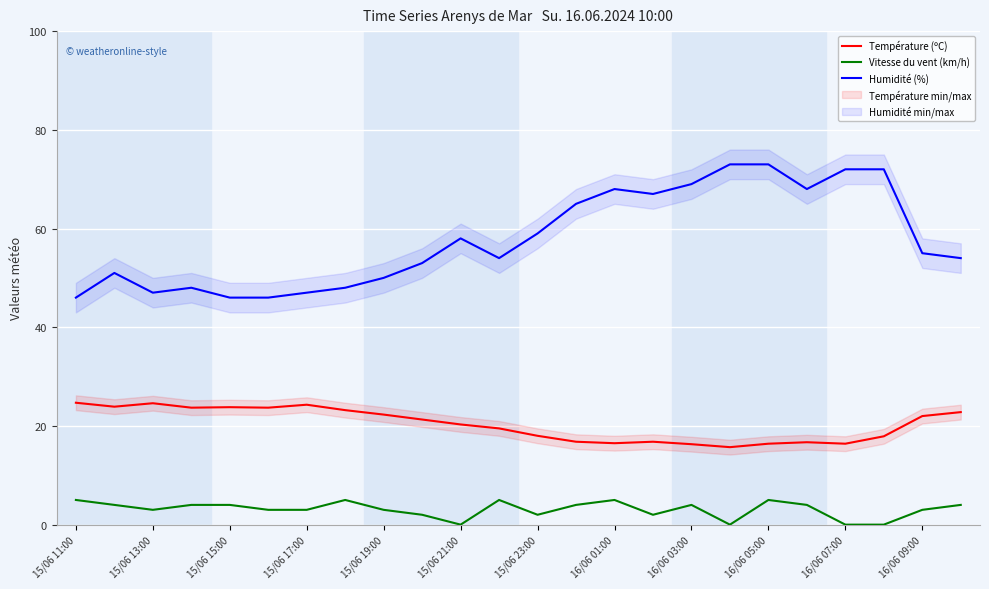

Rank the series by their maximum value, from lowest to highest.

Vitesse du vent (km/h), Température (ºC), Humidité (%)